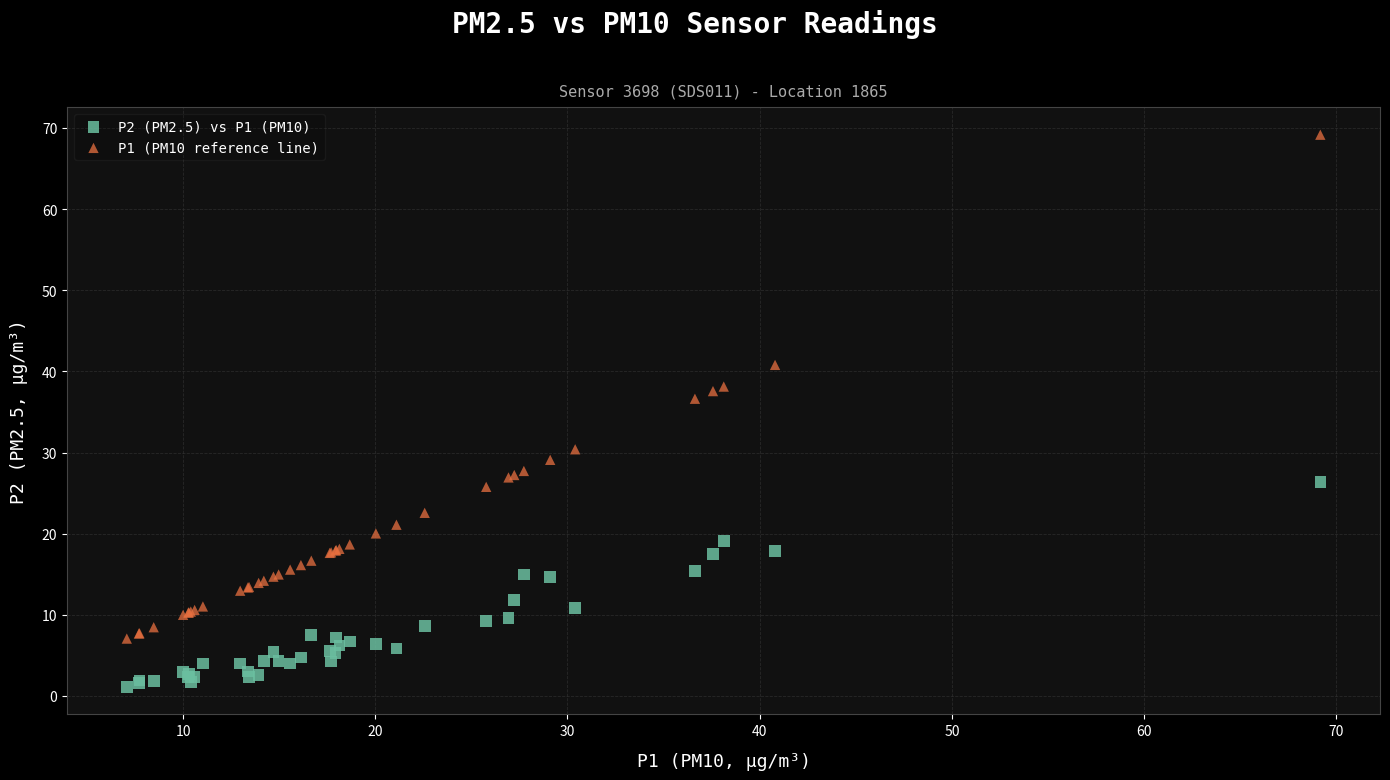

What are all the series names shown in the legend?

P2 (PM2.5) vs P1 (PM10), P1 (PM10 reference line)